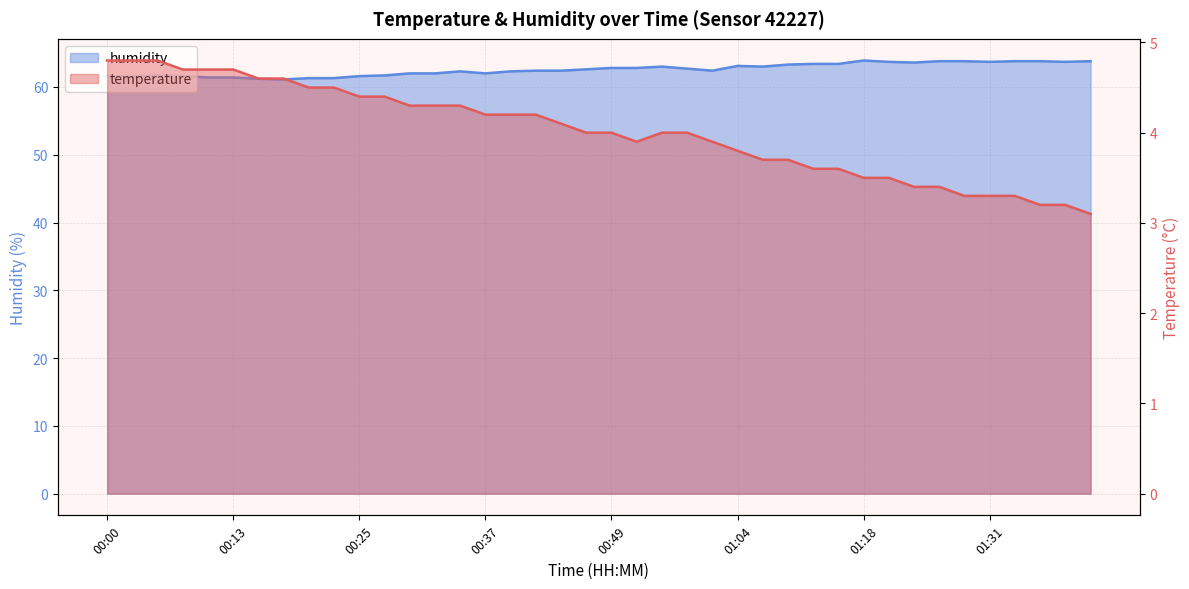

Where does the temperature series first go above 4?

00:00